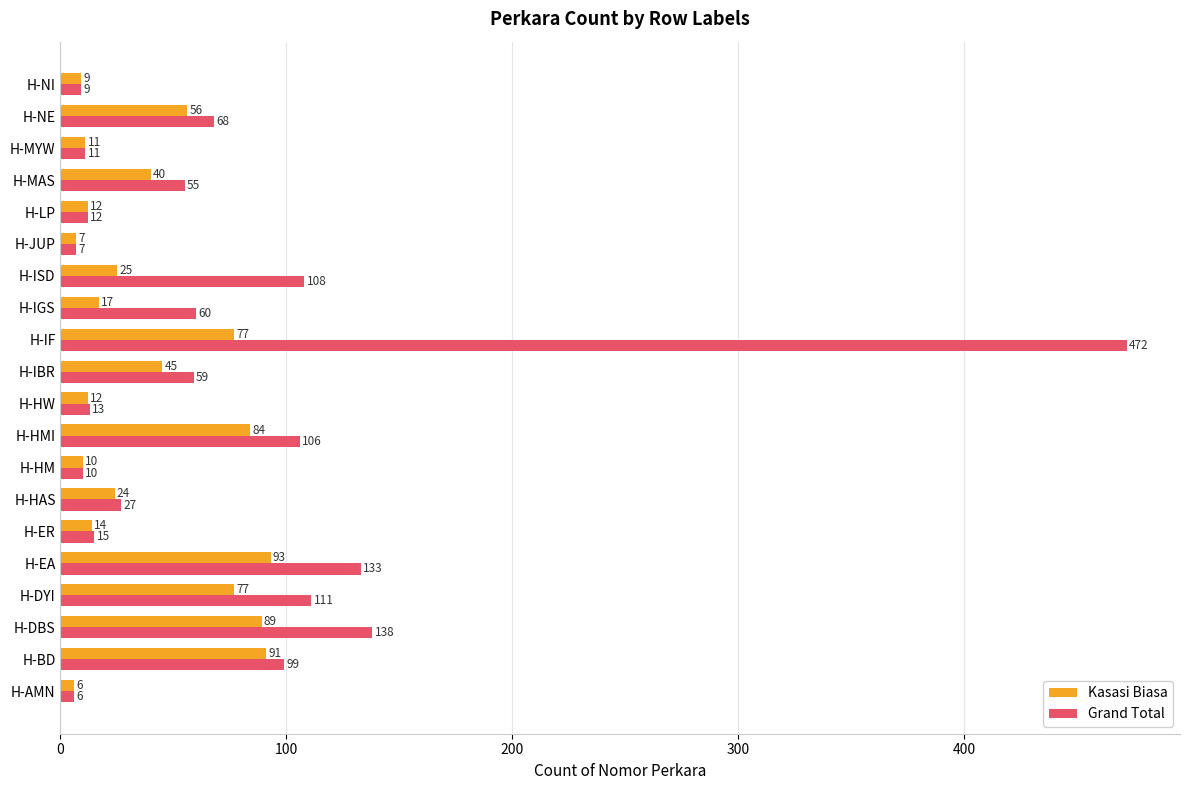

What is the average value of the Grand Total series?

76